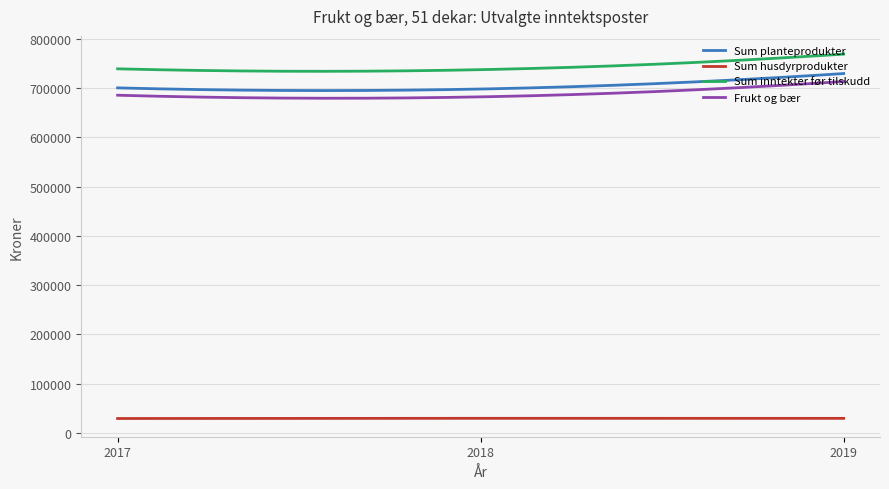

True or false: Sum husdyrprodukter and Sum inntekter før tilskudd intersect in this chart.

False